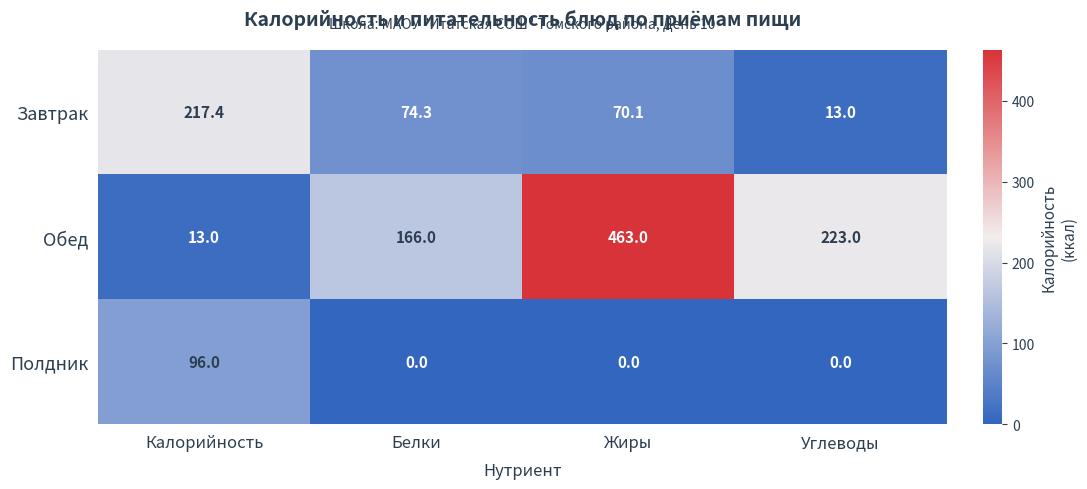

Which series has the widest spread of values?

Обед